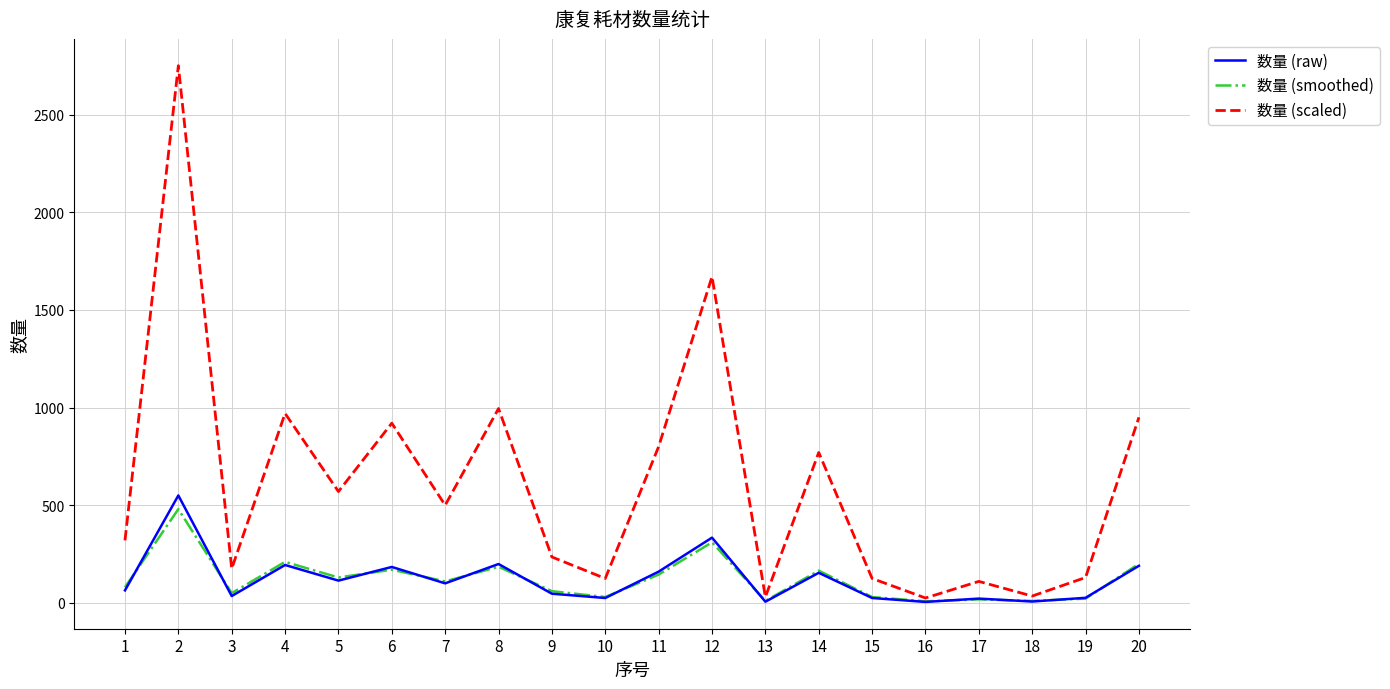

Count the number of data series in this chart.

3